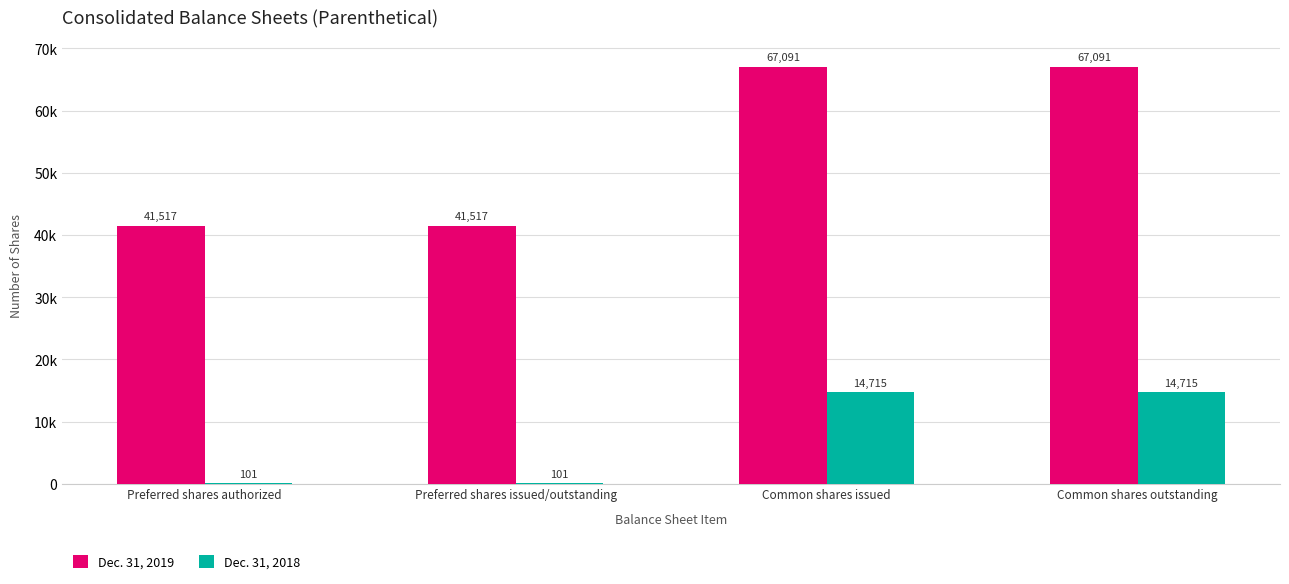

What are all the series names shown in the legend?

Dec. 31, 2019, Dec. 31, 2018